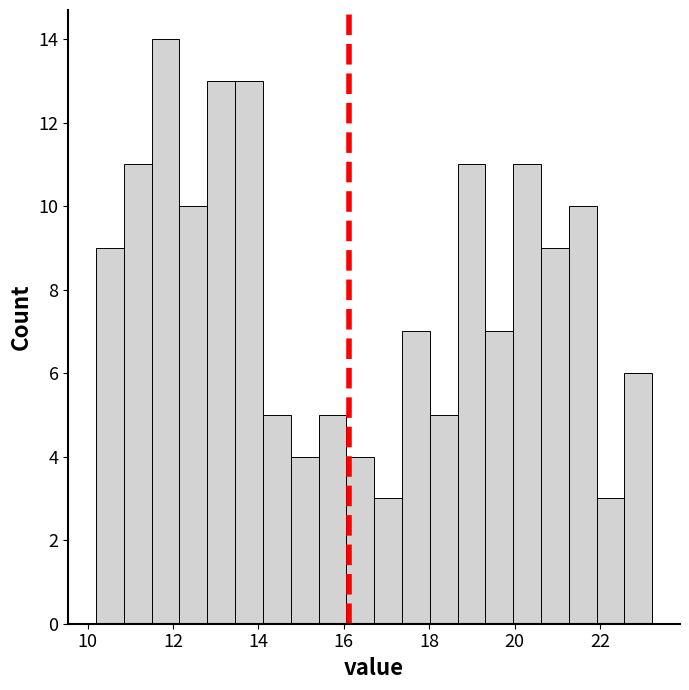

Read against the x-axis, roughly where is the centre of the tallest bar?

11.8